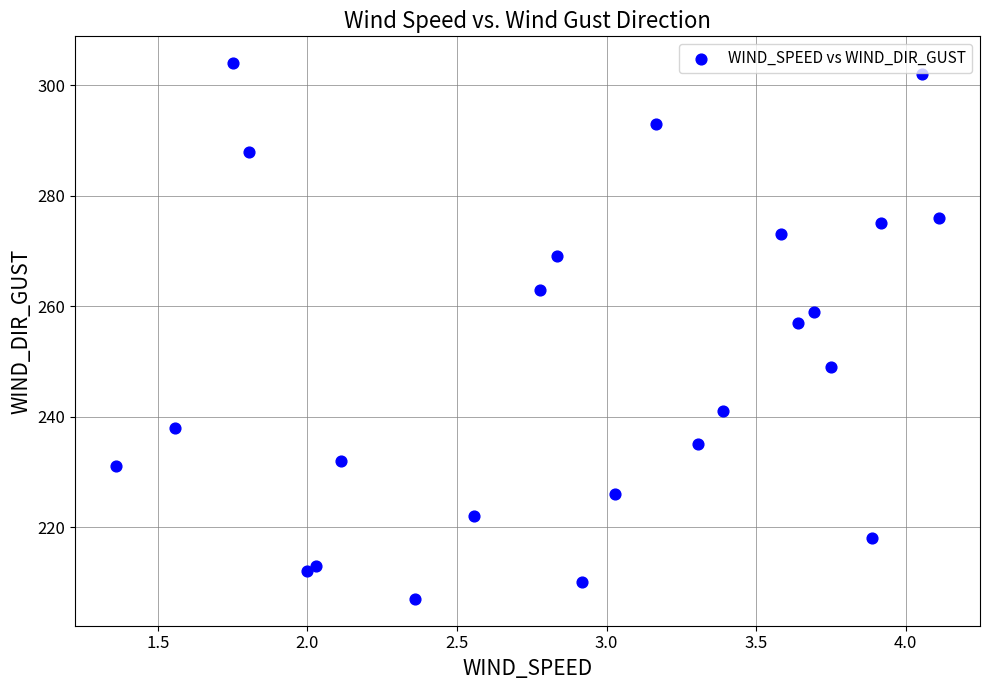

What Y value in the scatter plot is closest to 255?

257